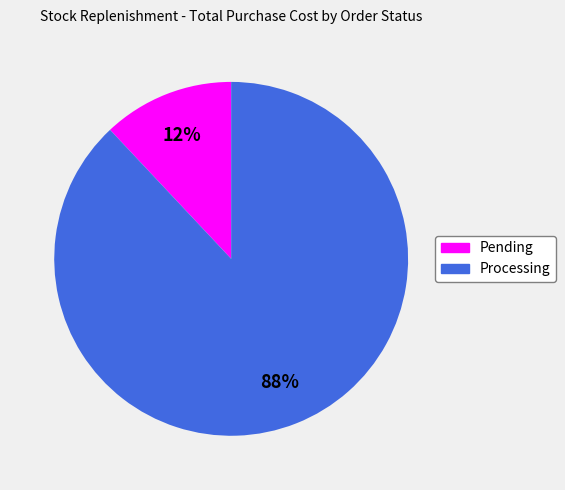

Which slice is the smallest?

Pending